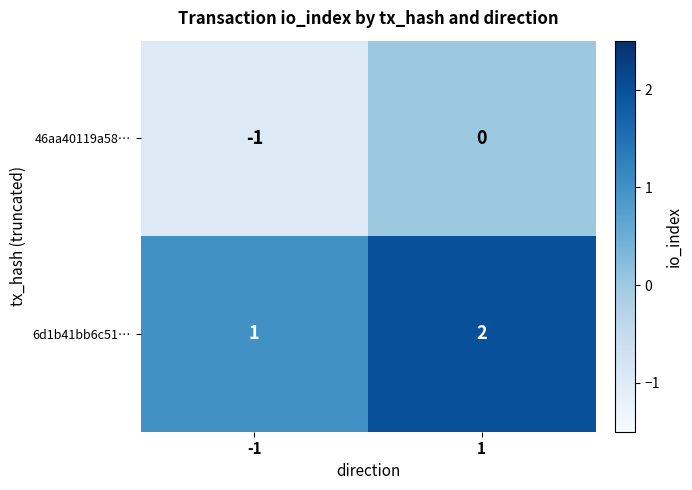

Which series has the largest total across all categories?

6d1b41bb6c51…